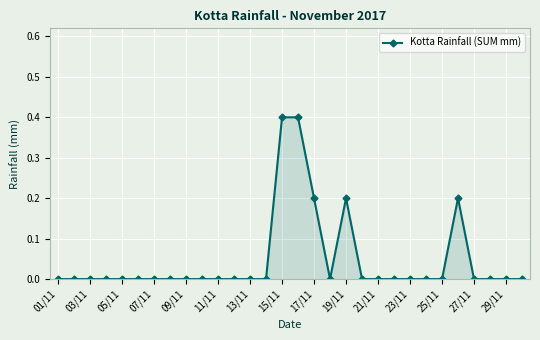

Reading right to left, extract all data points from this chart.

0.0	0.0	0.0	0.0	0.2	0.0	0.0	0.0	0.0	0.0	0.0	0.2	0.0	0.2	0.4	0.4	0.0	0.0	0.0	0.0	0.0	0.0	0.0	0.0	0.0	0.0	0.0	0.0	0.0	0.0